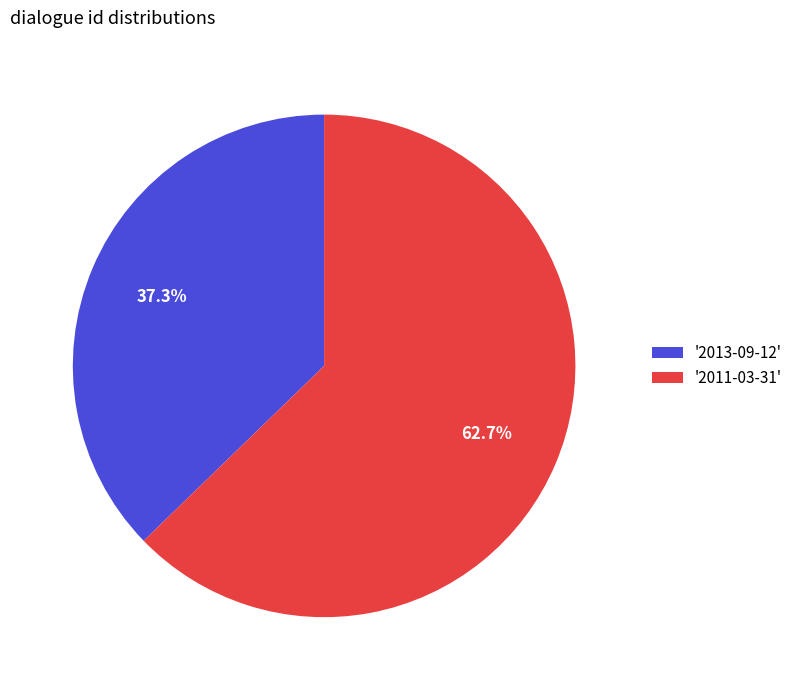

Rank the categories by value from lowest to highest.

'2013-09-12', '2011-03-31'